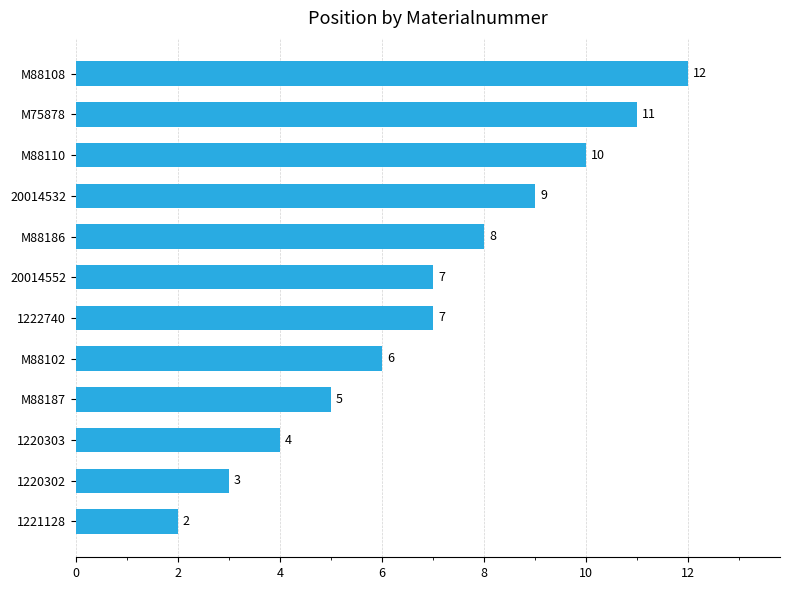

Which category has the highest value across all series?

M88108